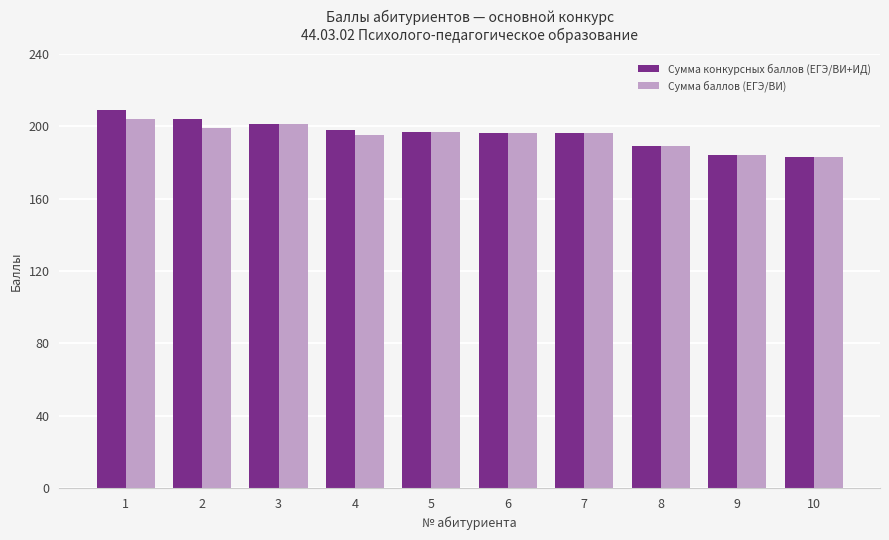

What is the total value across all series at 9?

368